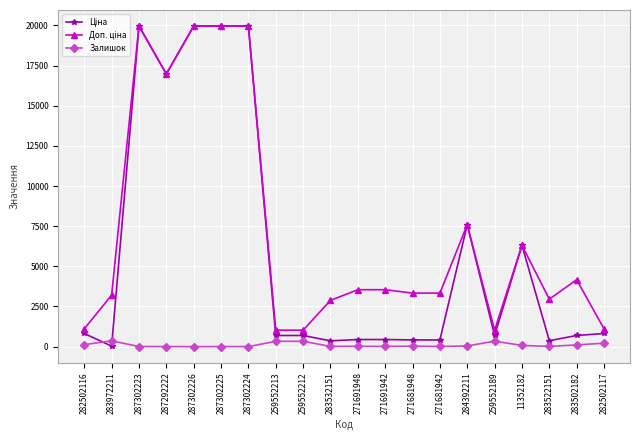

The value of Залишок at 287292222 is 4.0. True or false?

True